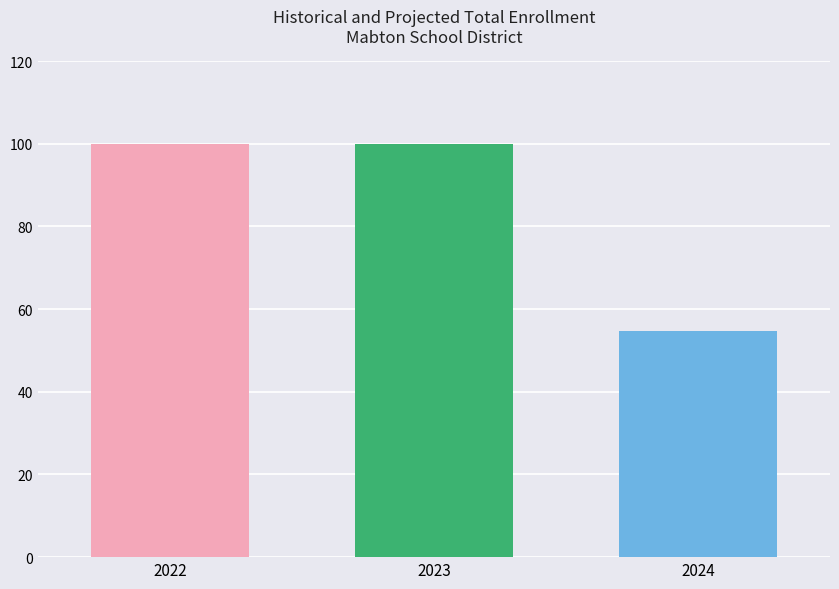

Approximately how many times larger is the value at 2023 compared to 2022?

1.0